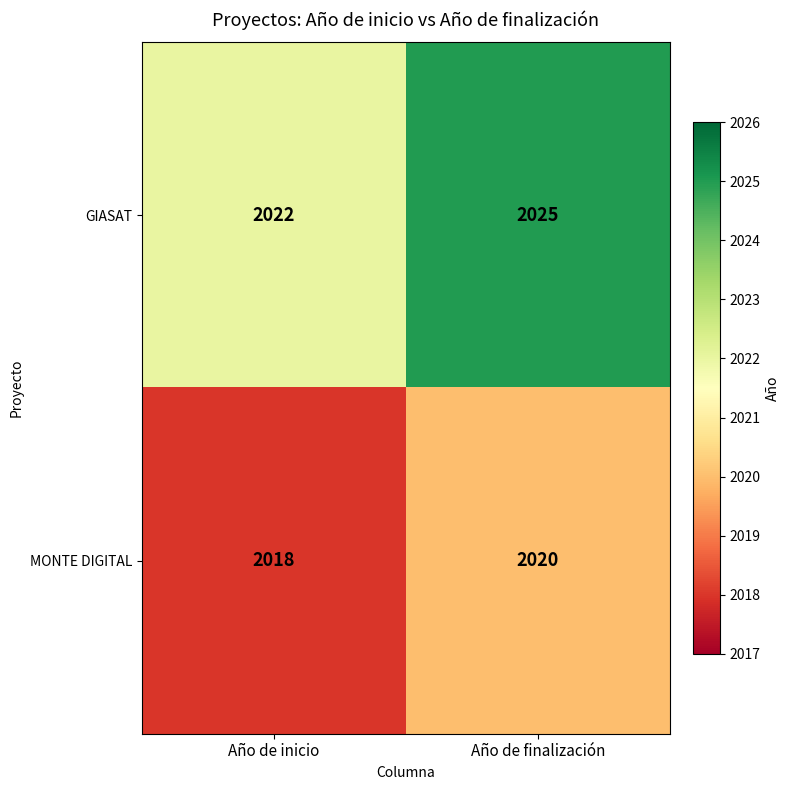

Reading left to right, extract all data points from this chart.

GIASAT: Año de inicio=2022	Año de finalización=2025
MONTE DIGITAL: Año de inicio=2018	Año de finalización=2020